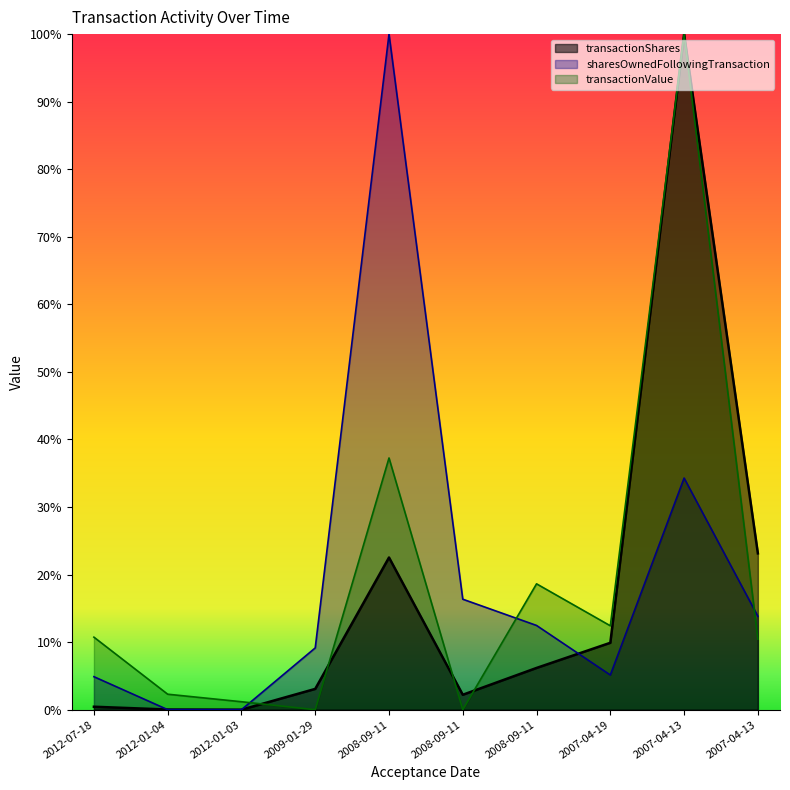

Reading left to right, extract all data points from this chart.

transactionShares: 2012-07-18=0.4	2012-01-04=0.0	2012-01-03=0.0	2009-01-29=3.1	2008-09-11=22.5	2008-09-11=2.2	2008-09-11=6.2	2007-04-19=9.9	2007-04-13=100.0	2007-04-13=23.1
sharesOwnedFollowingTransaction: 2012-07-18=4.9	2012-01-04=0.0	2012-01-03=0.0	2009-01-29=9.1	2008-09-11=100.0	2008-09-11=16.4	2008-09-11=12.5	2007-04-19=5.1	2007-04-13=34.3	2007-04-13=13.8
transactionValue: 2012-07-18=10.7	2012-01-04=2.3	2012-01-03=1.2	2009-01-29=0.0	2008-09-11=37.3	2008-09-11=0.0	2008-09-11=18.6	2007-04-19=12.4	2007-04-13=100.0	2007-04-13=10.4